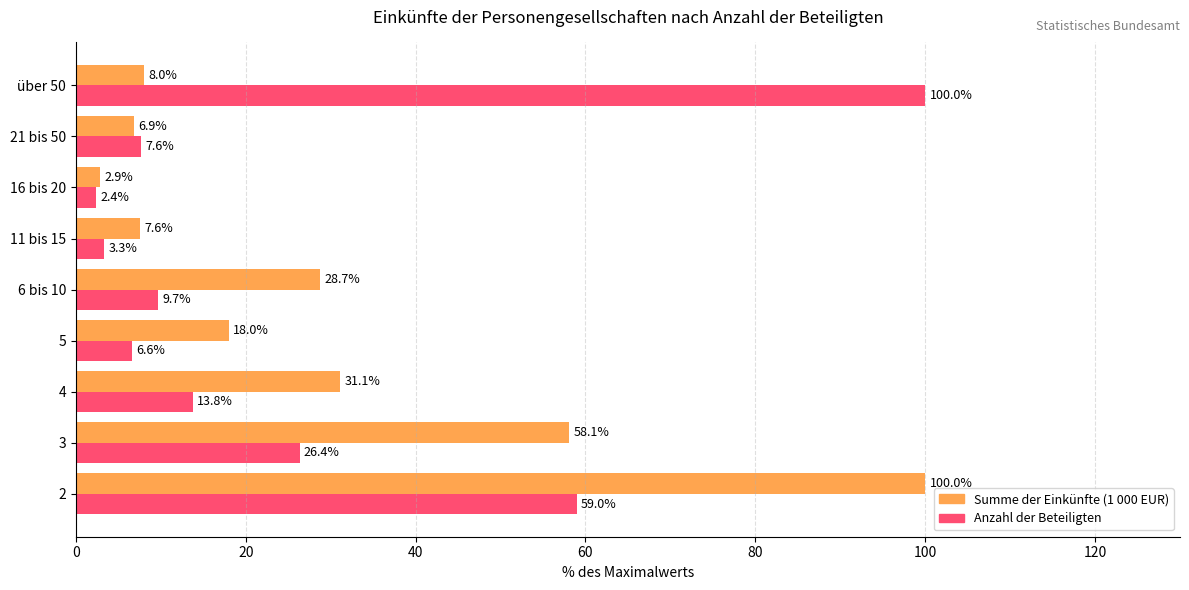

Rank the series by their average value, from highest to lowest.

Summe der Einkünfte (1 000 EUR), Anzahl der Beteiligten